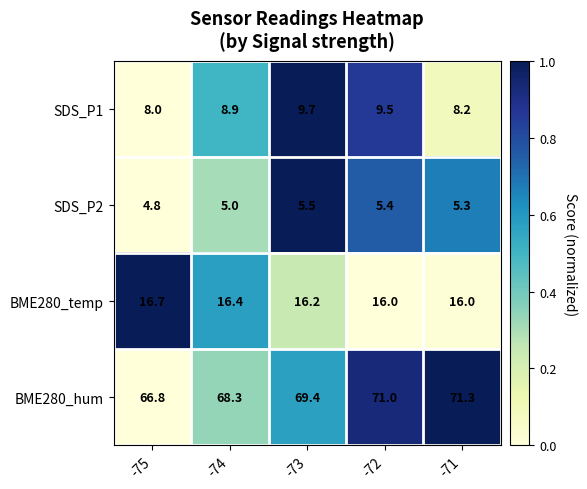

What is the difference between the second highest and minimum values in the BME280_hum series?

4.2